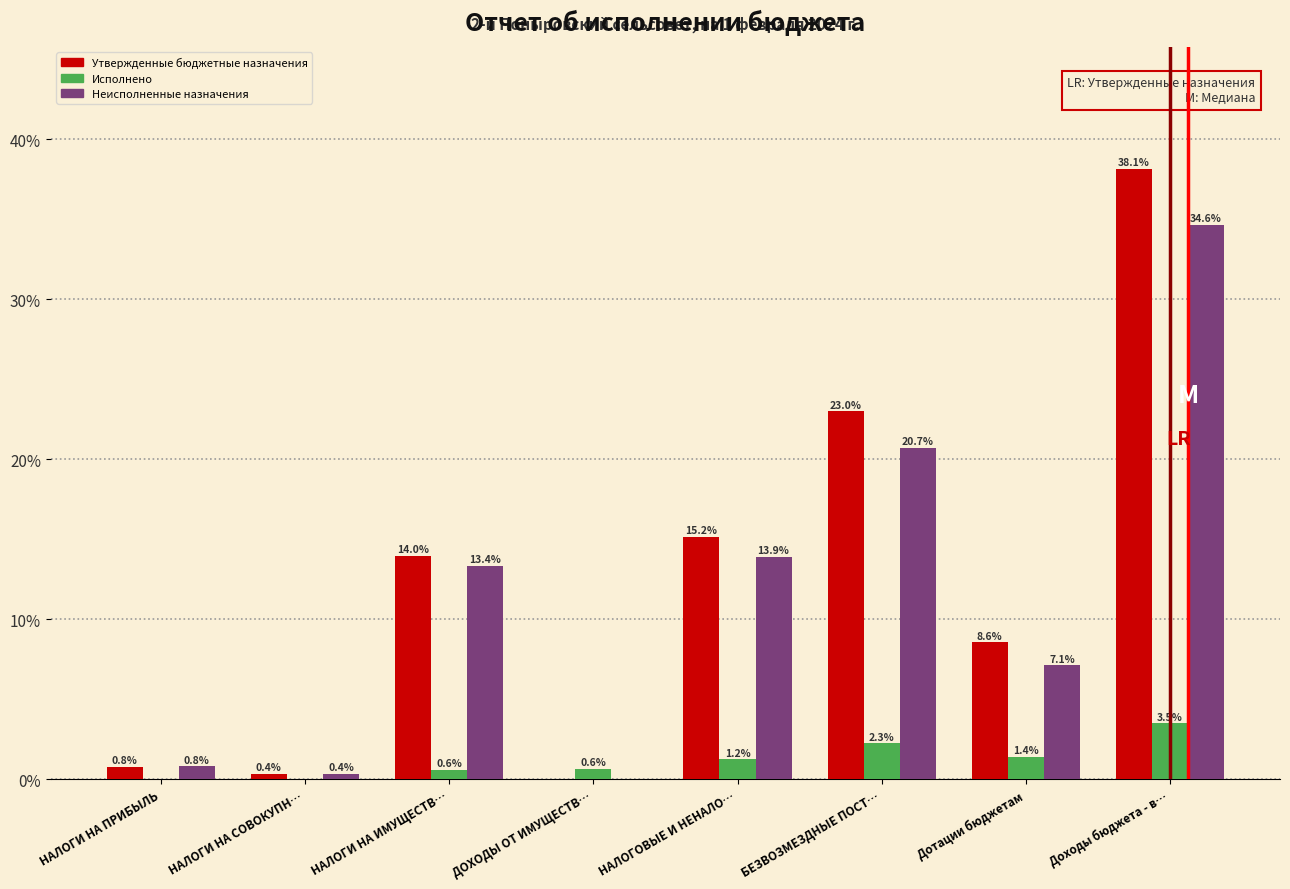

Which series has the largest total across all categories?

Утвержденные бюджетные назначения